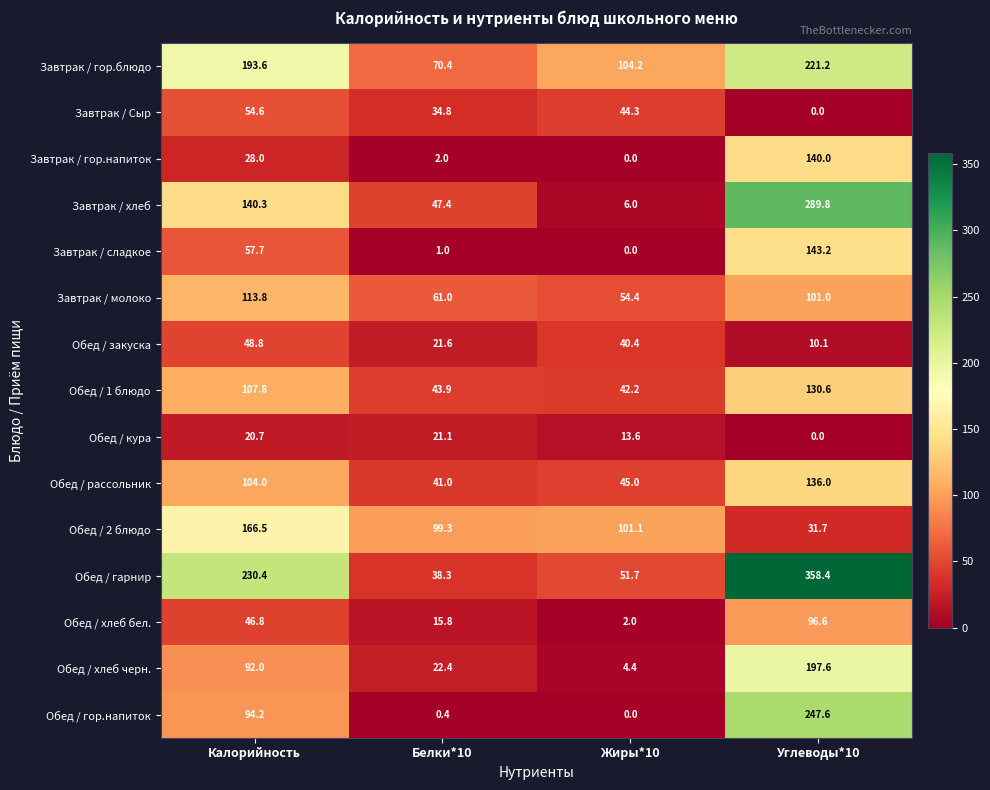

What is the spread (max minus min) of values at Жиры*10?

104.2